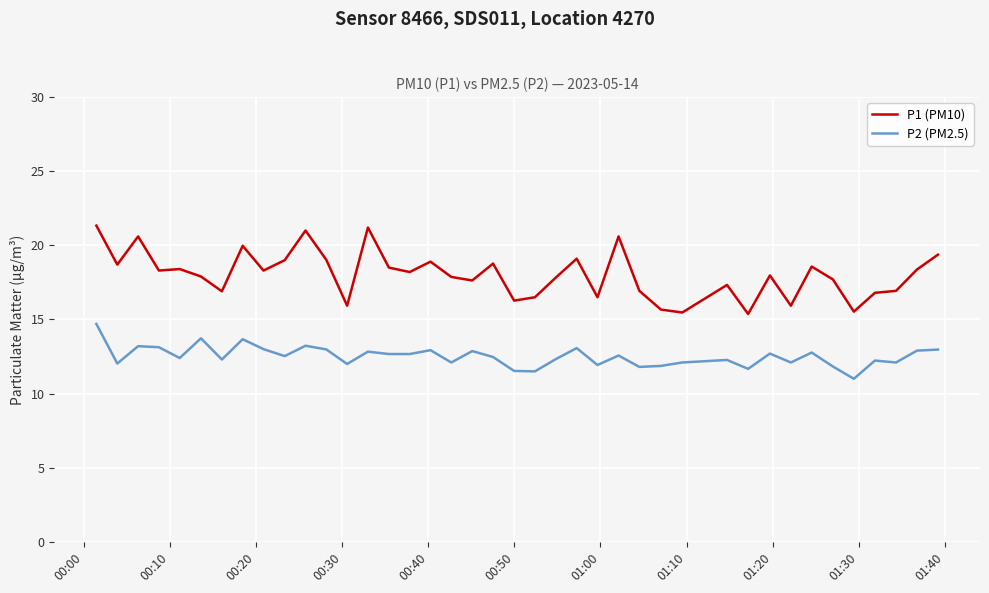

What is the maximum value shown in the chart?

21.3